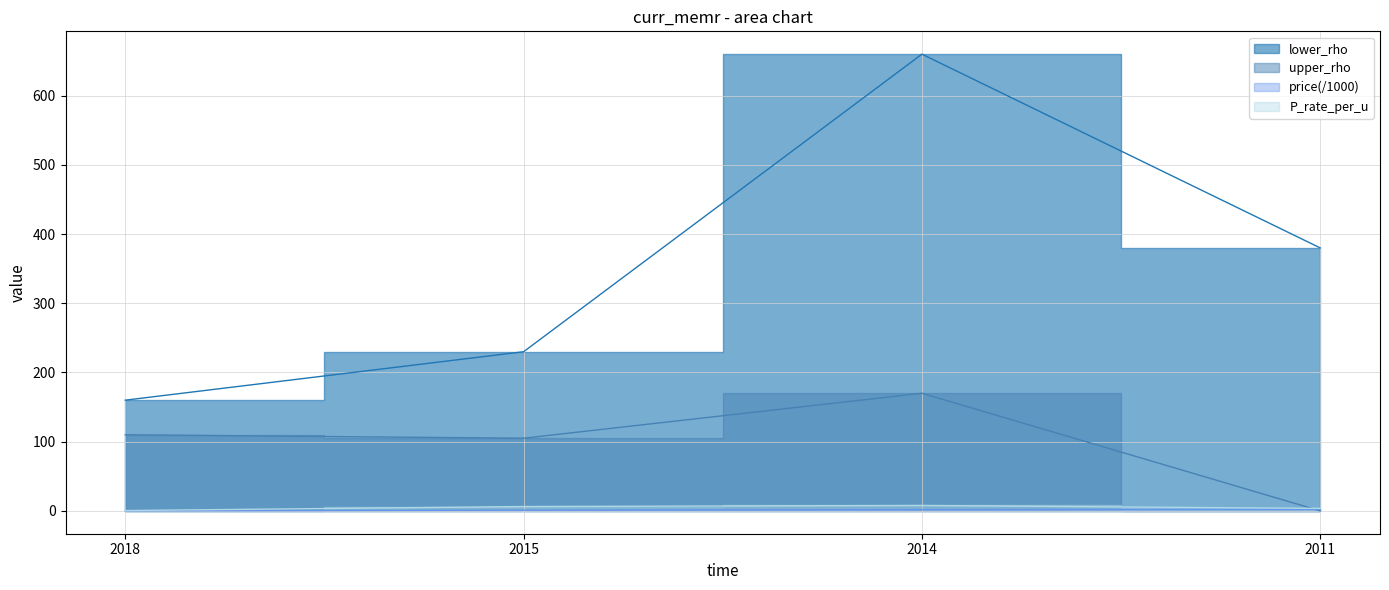

How many data points in P_rate_per_u are above 6?

2